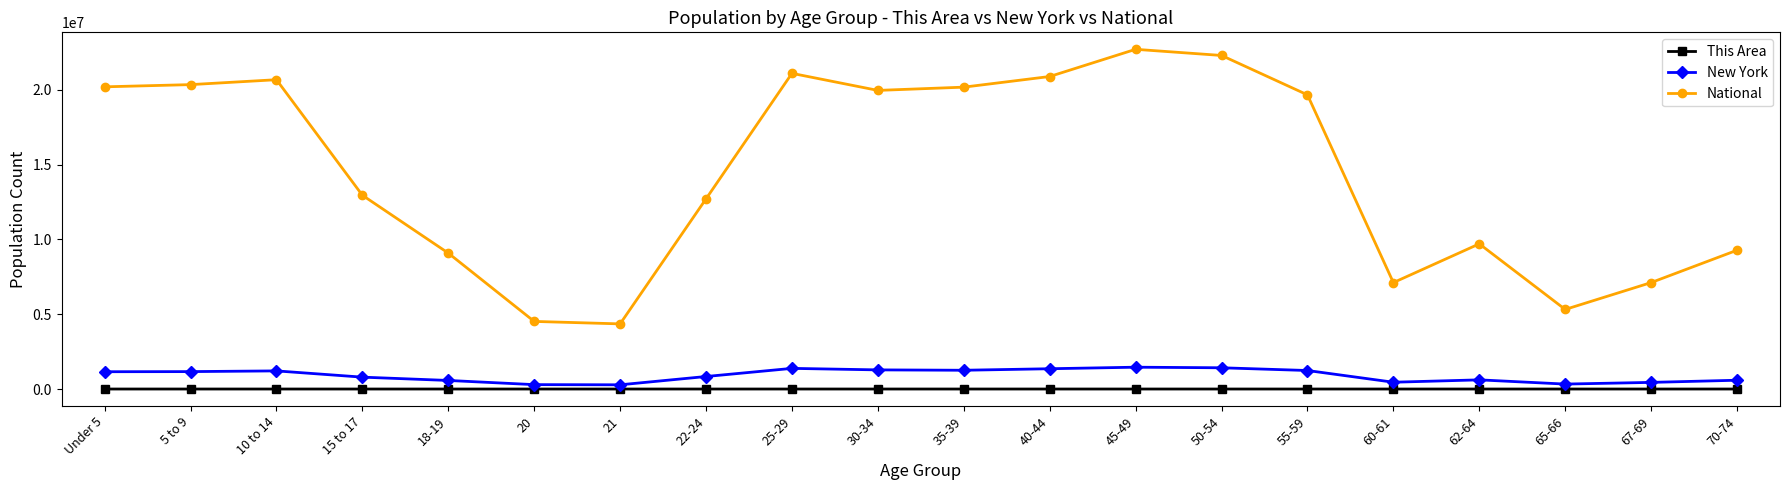

How many interior local peaks does the National series have?

4